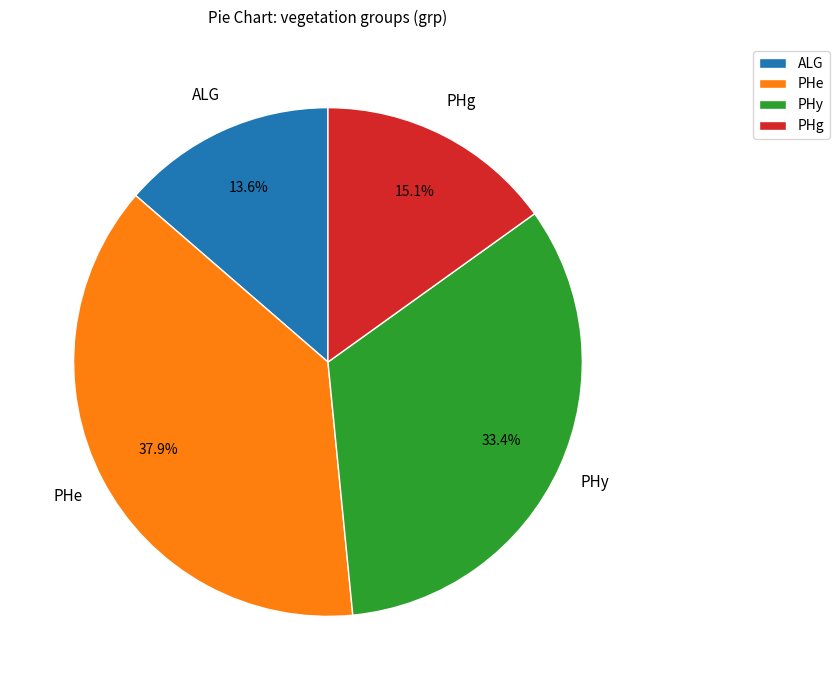

What percentage do PHe and PHy together represent?

71.3%